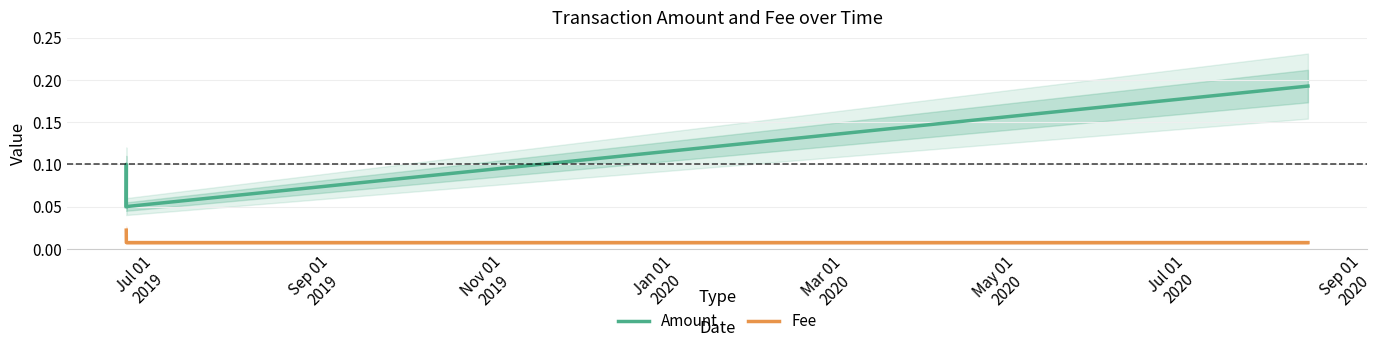

What is the difference between the maximum and minimum values in the Amount series?

0.1